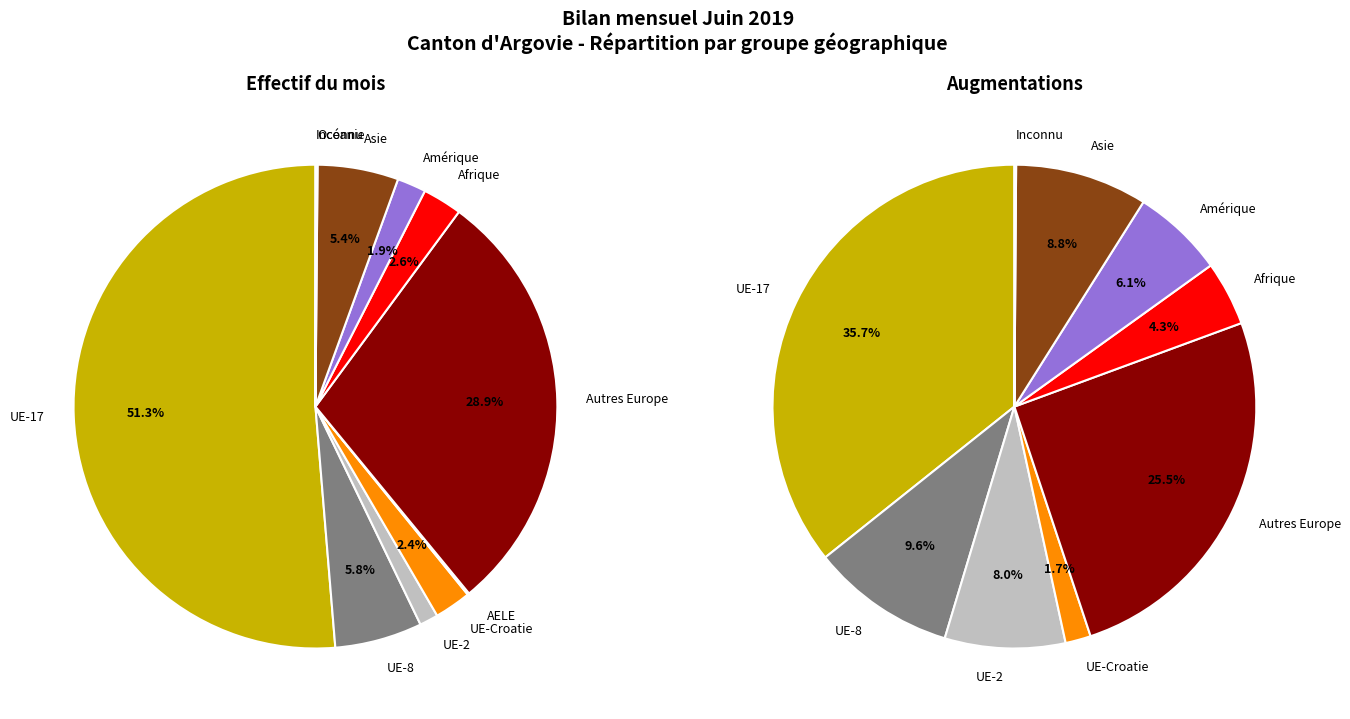

Is it true that Afrique is 11% of the pie?

False